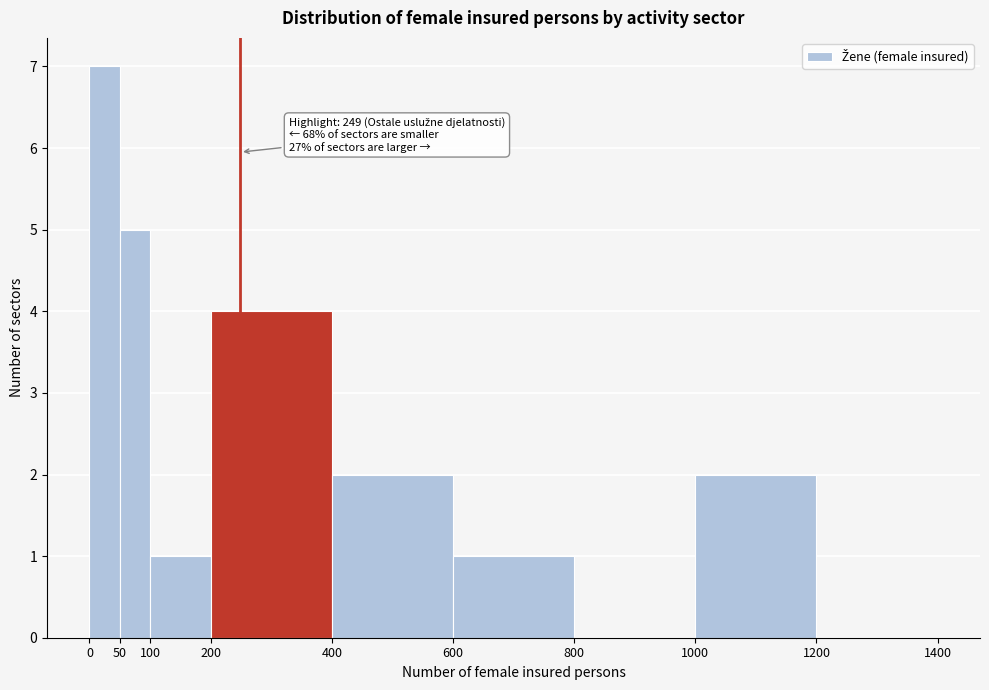

Over which range of the x-axis is the bar tallest?

0 to 50